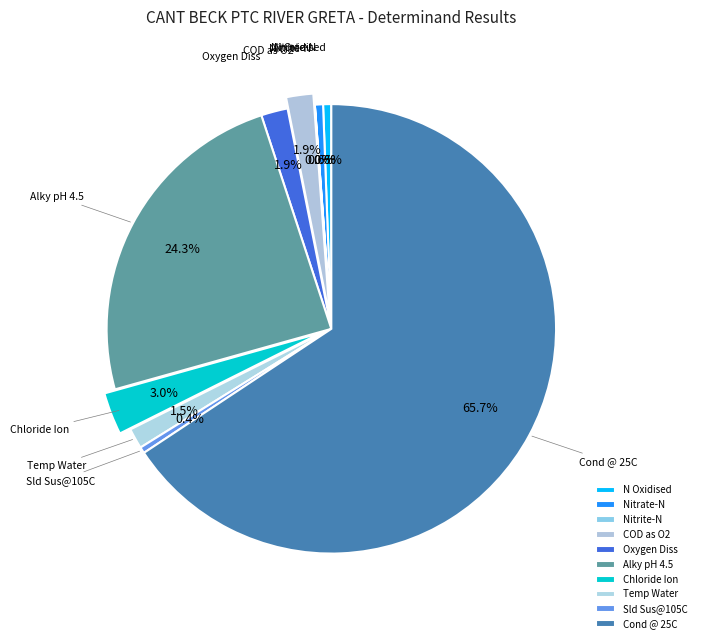

To the nearest percent, what is the combined percentage of Nitrate-N and Alky pH 4.5?

25%